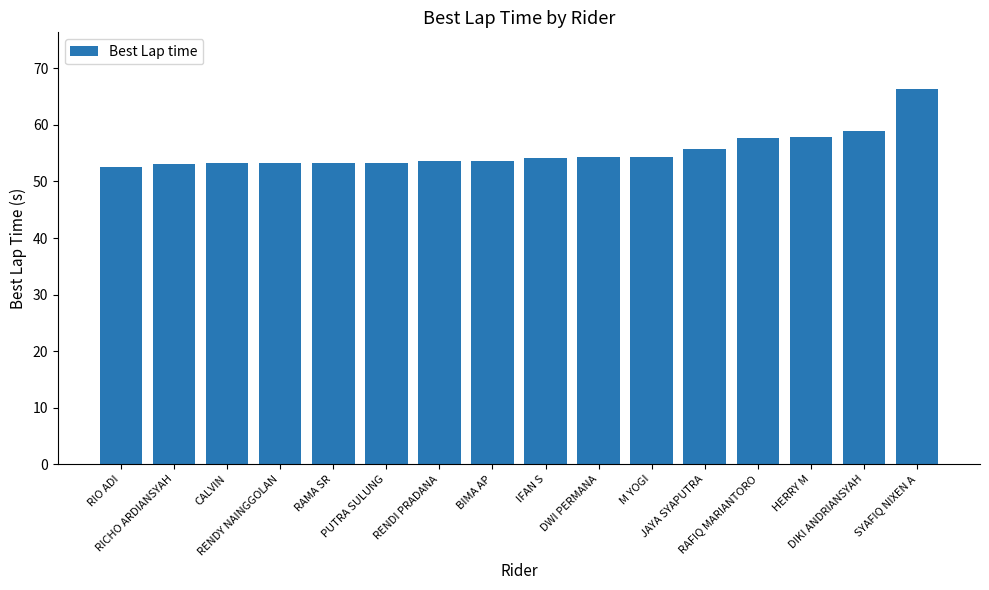

What is the value of the 16th bar from the left?

66.4